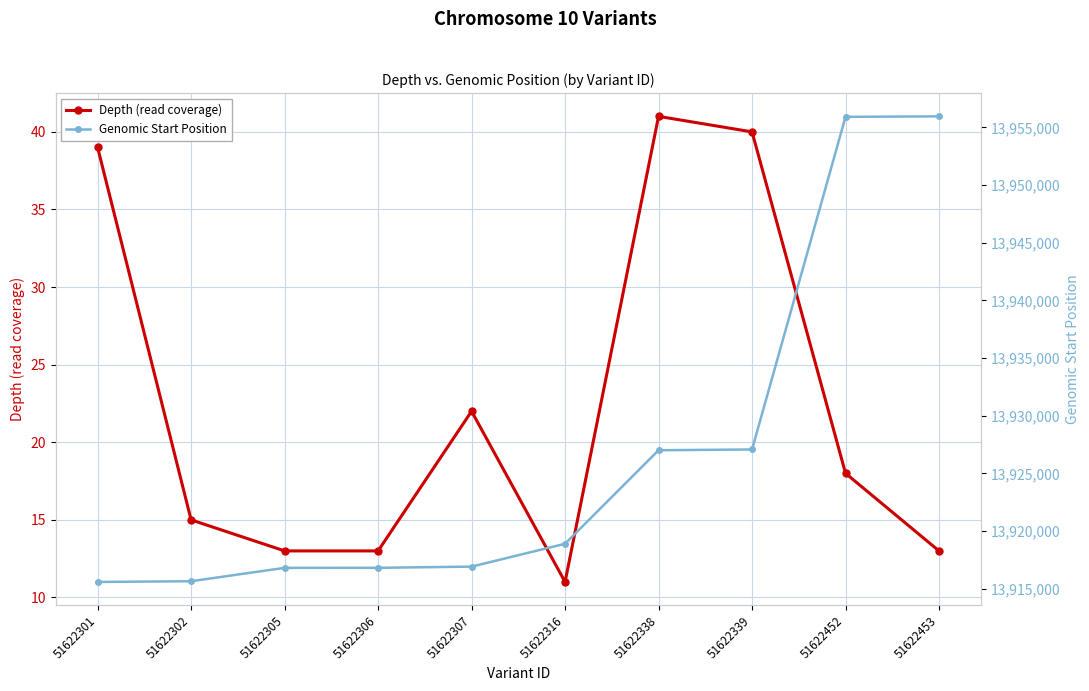

What are all the series names shown in the legend?

Depth (read coverage), Genomic Start Position